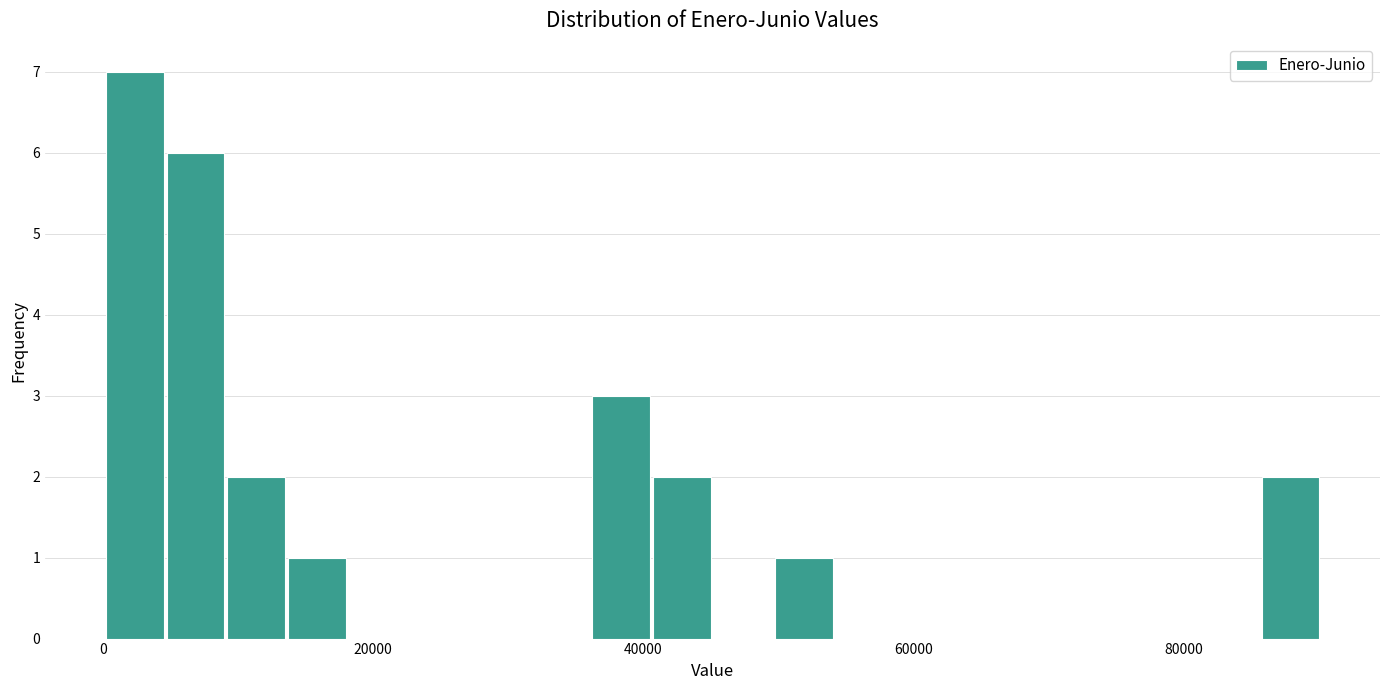

Read against the x-axis, roughly where is the centre of the tallest bar?

2000